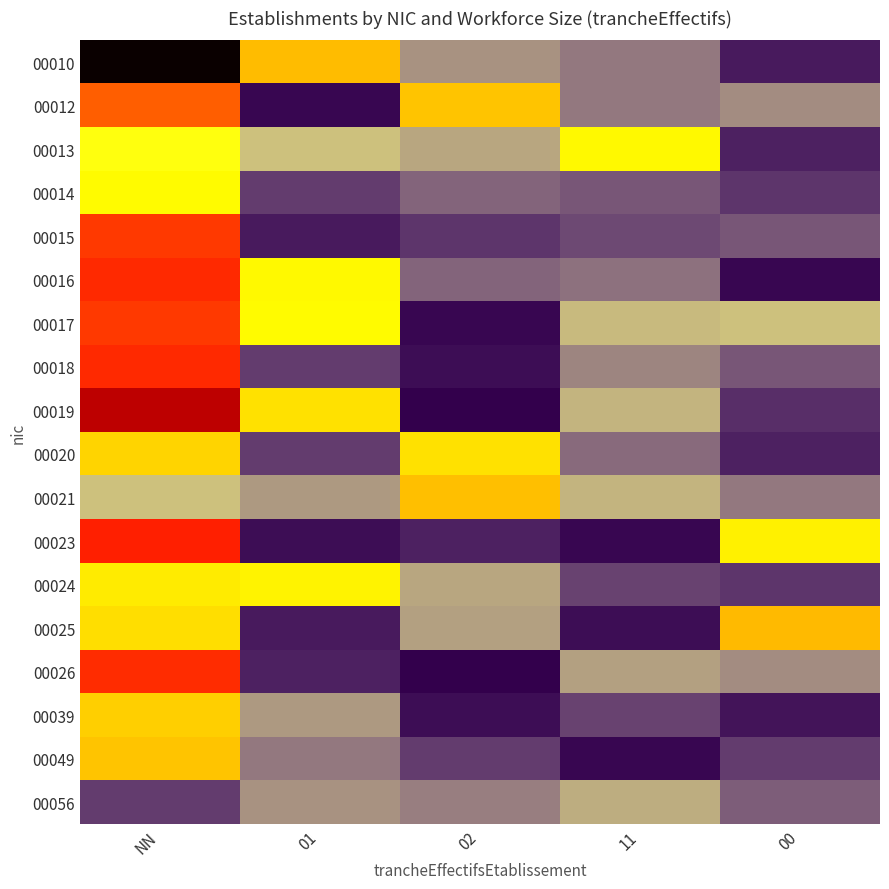

Reading right to left, transcribe all the data shown in this chart.

00010: 00=0.1	11=0.3	02=0.4	01=1.5	NN=4.2
00012: 00=0.4	11=0.3	02=1.4	01=0.0	NN=2.1
00013: 00=0.1	11=1.1	02=0.4	01=0.5	NN=1.0
00014: 00=0.1	11=0.2	02=0.3	01=0.2	NN=1.1
00015: 00=0.2	11=0.2	02=0.1	01=0.1	NN=2.3
00016: 00=0.0	11=0.3	02=0.3	01=1.1	NN=2.4
00017: 00=0.5	11=0.5	02=0.0	01=1.1	NN=2.3
00018: 00=0.2	11=0.3	02=0.0	01=0.2	NN=2.4
00019: 00=0.1	11=0.5	02=0.0	01=1.2	NN=3.1
00020: 00=0.1	11=0.3	02=1.3	01=0.2	NN=1.3
00021: 00=0.3	11=0.4	02=1.5	01=0.4	NN=0.5
00023: 00=1.2	11=0.0	02=0.1	01=0.0	NN=2.5
00024: 00=0.1	11=0.2	02=0.4	01=1.1	NN=1.2
00025: 00=1.5	11=0.0	02=0.4	01=0.1	NN=1.3
00026: 00=0.4	11=0.4	02=0.0	01=0.1	NN=2.4
00039: 00=0.1	11=0.2	02=0.0	01=0.4	NN=1.4
00049: 00=0.2	11=0.0	02=0.2	01=0.3	NN=1.4
00056: 00=0.2	11=0.4	02=0.3	01=0.4	NN=0.2